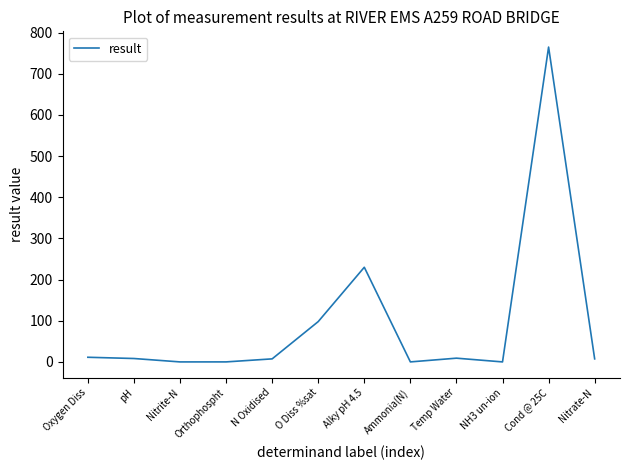

Count the number of categories in the chart.

12